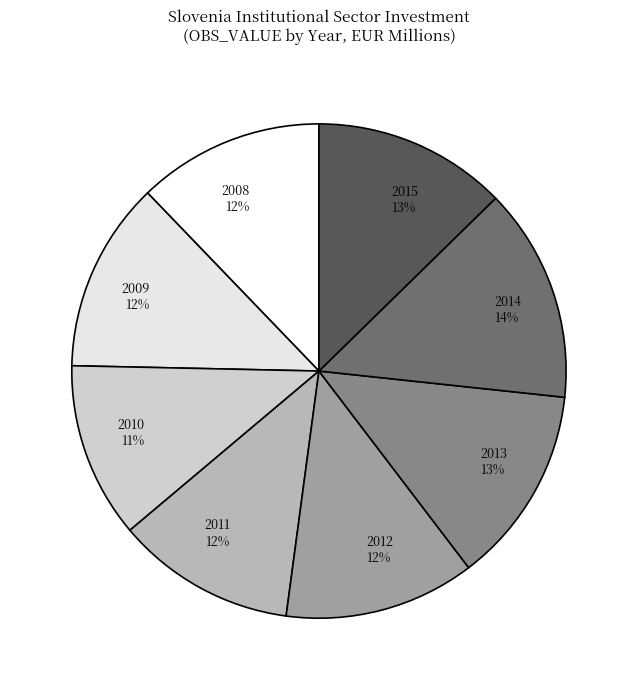

Is there any slice that represents more than half of the pie?

No